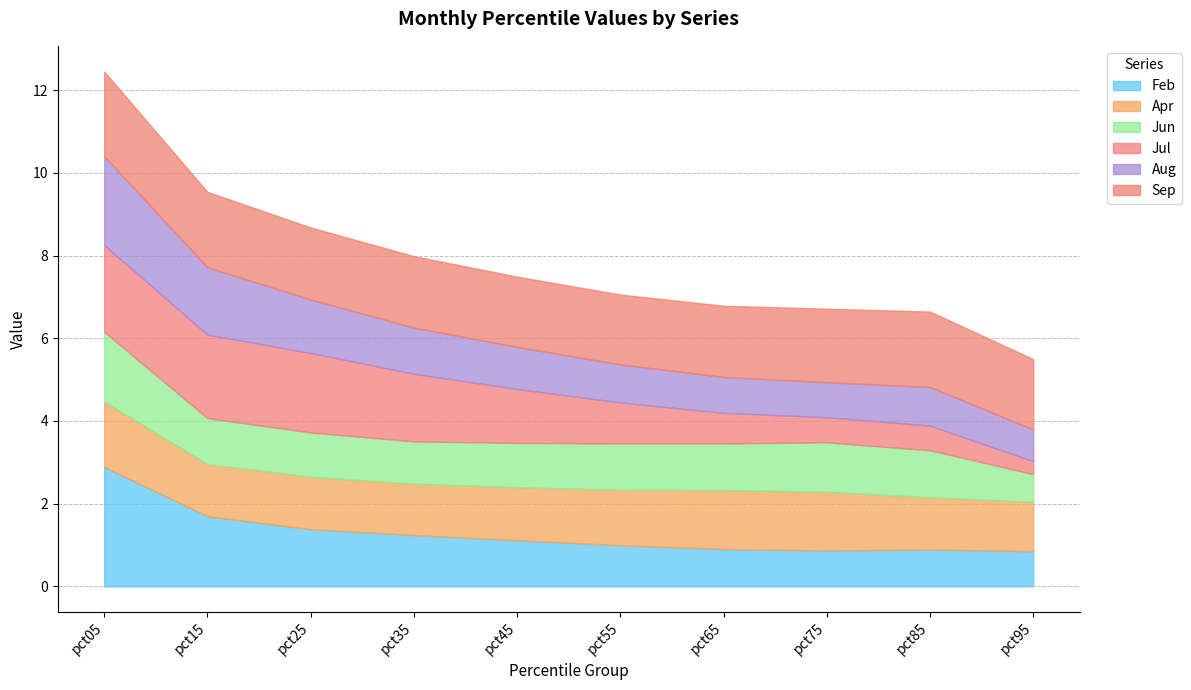

What is the sum of the Jun values at pct75 and pct65?

2.3